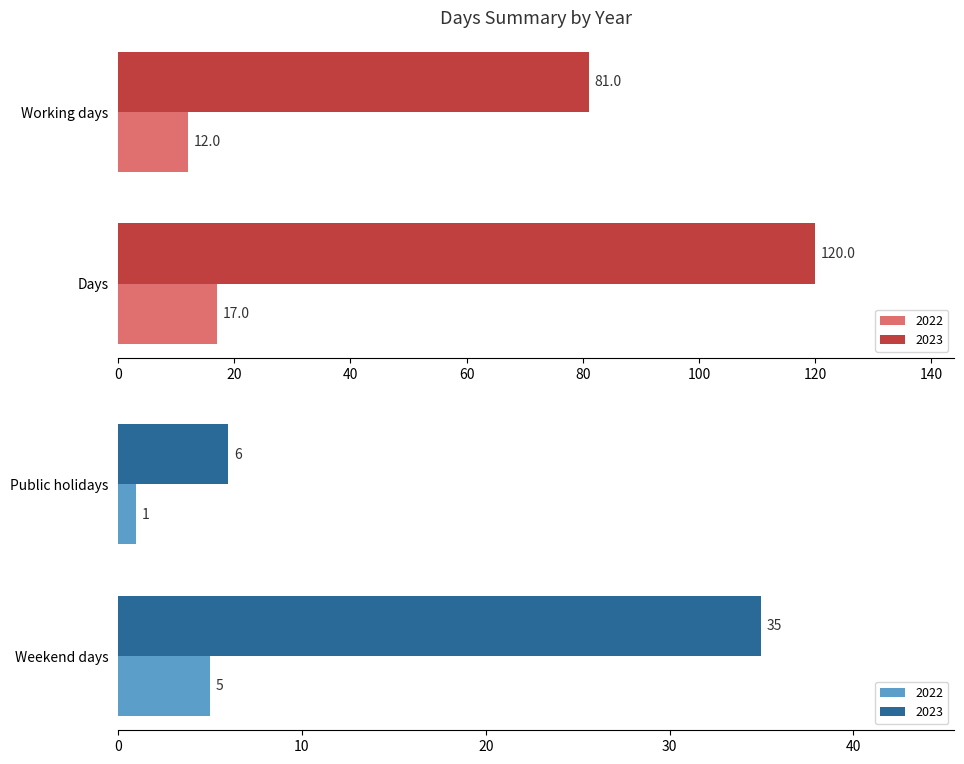

The value of Weekend days at 2023 is 49. True or false?

False